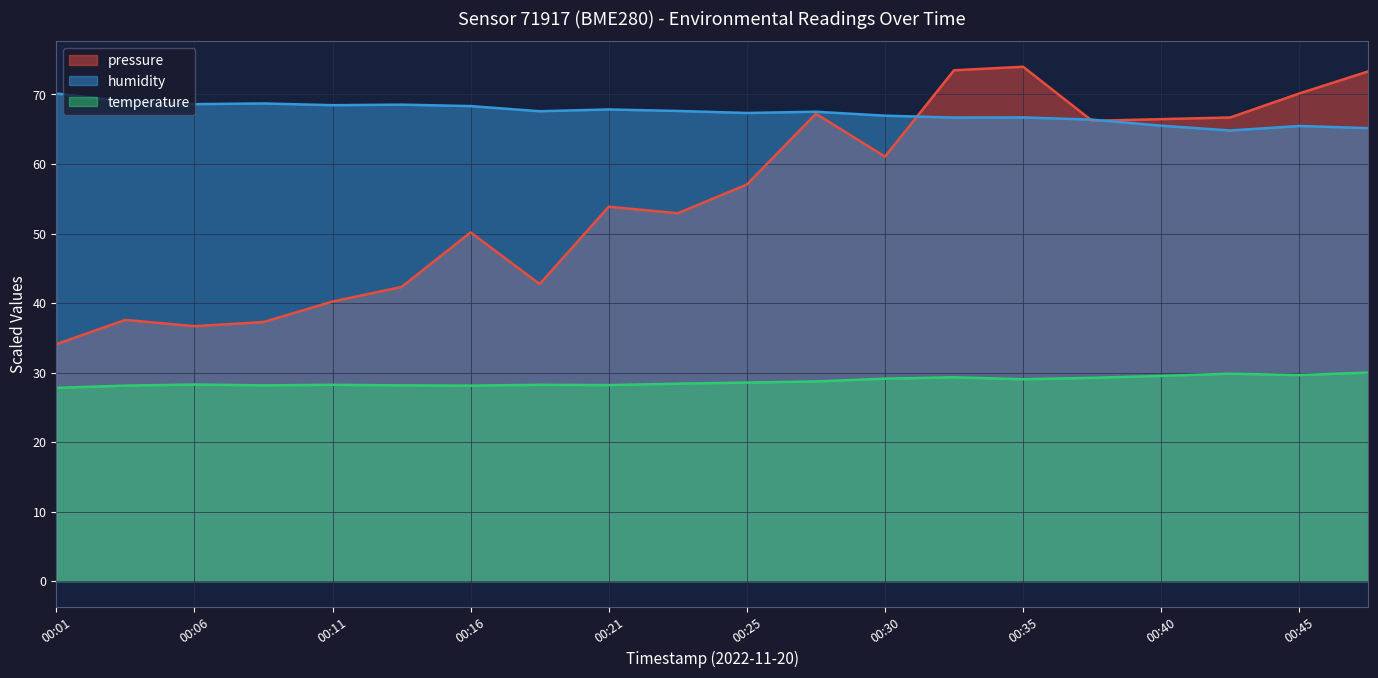

How many lines are shown in the chart?

3